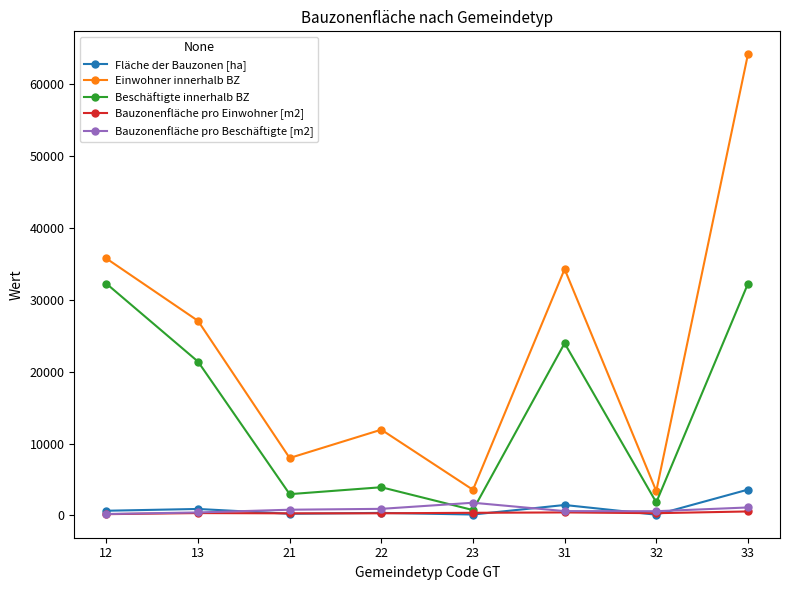

What is the difference between the second highest and minimum values in the Bauzonenfläche pro Einwohner [m2] series?

241.7